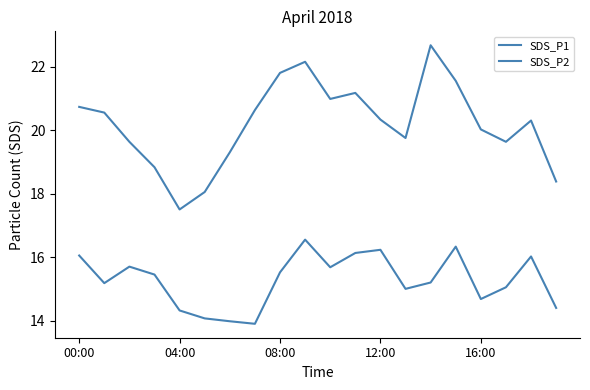

Which series has the largest total across all categories?

SDS_P1